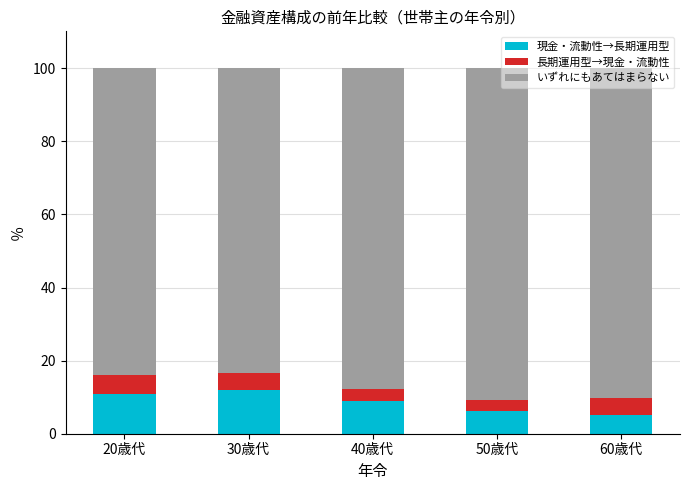

Count the number of categories in the chart.

5